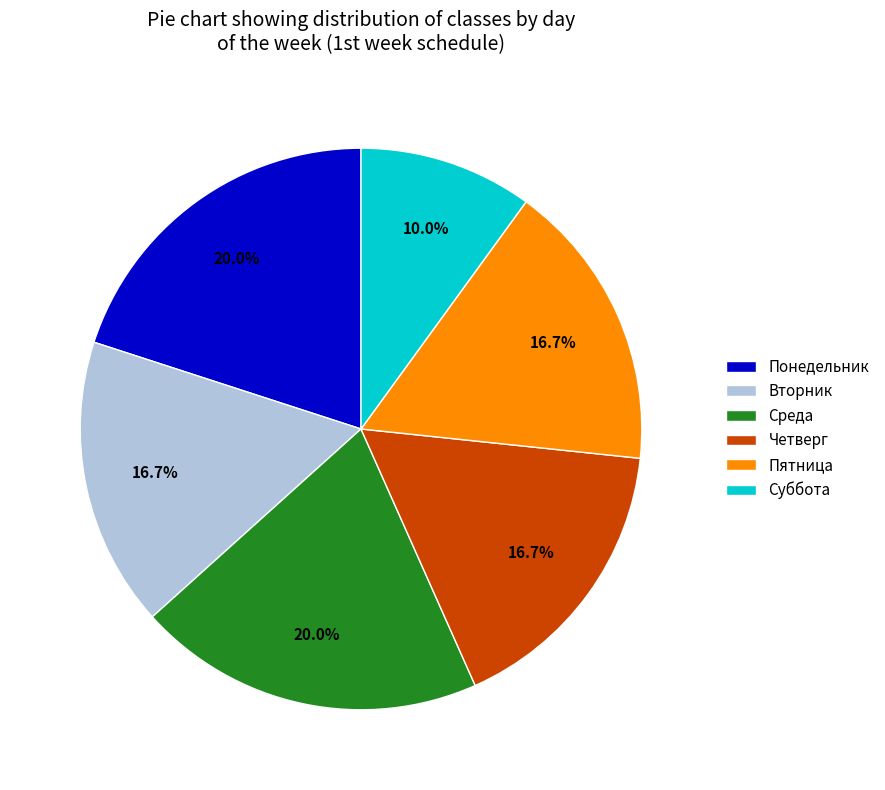

Combined, do Суббота and Вторник account for over 50%?

No